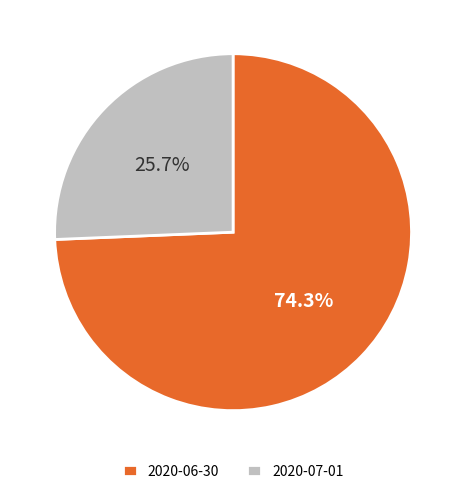

Count the number of slices in the pie.

2